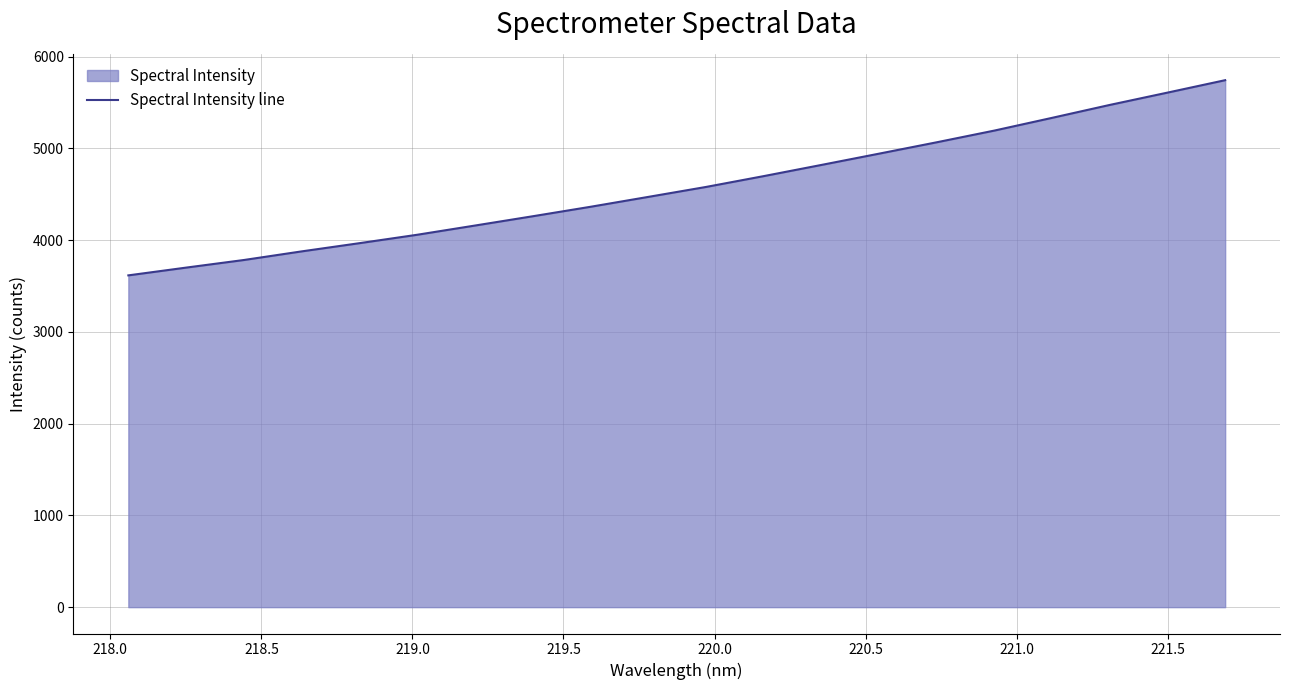

True or false: the data has more than 2 interior local peaks.

False